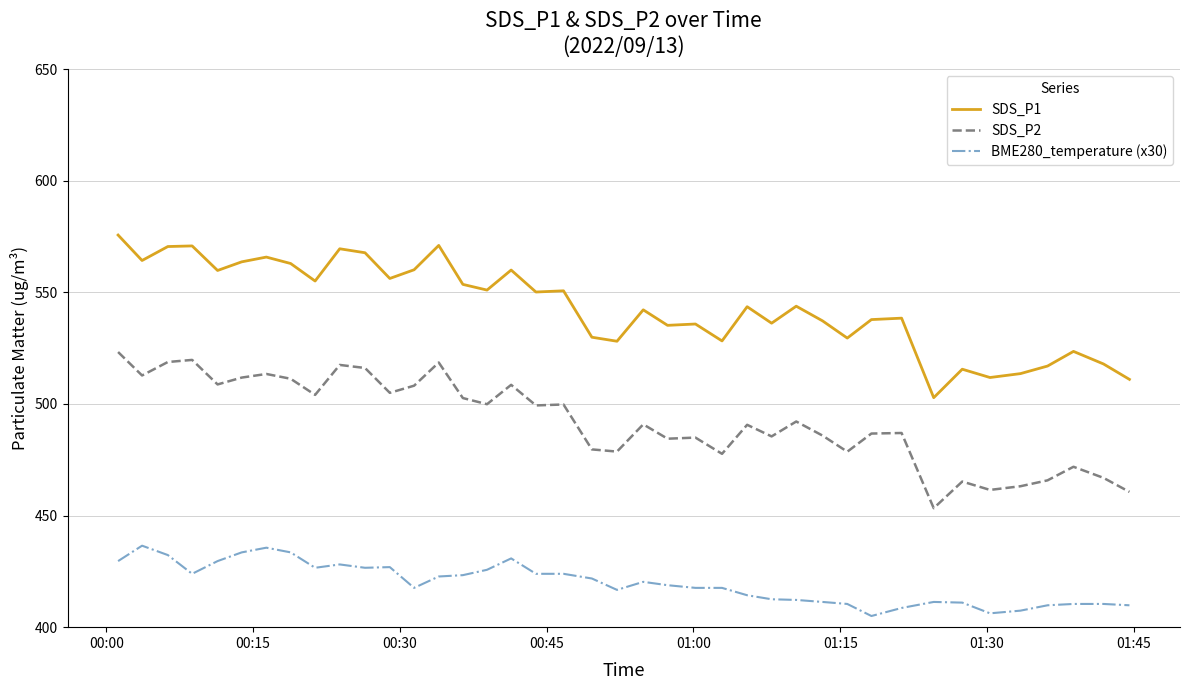

What are all the series names shown in the legend?

SDS_P1, SDS_P2, BME280_temperature (x30)